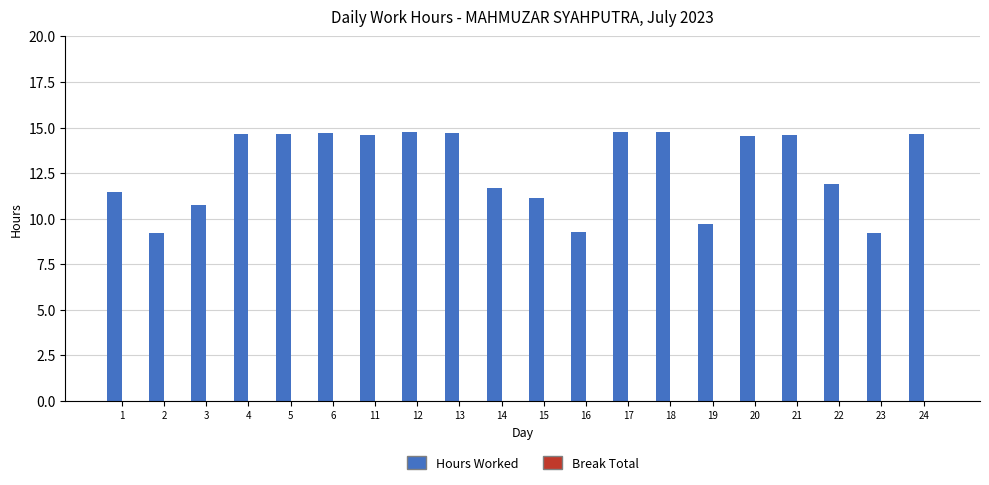

What is the value of the 10th bar from the left?

11.7